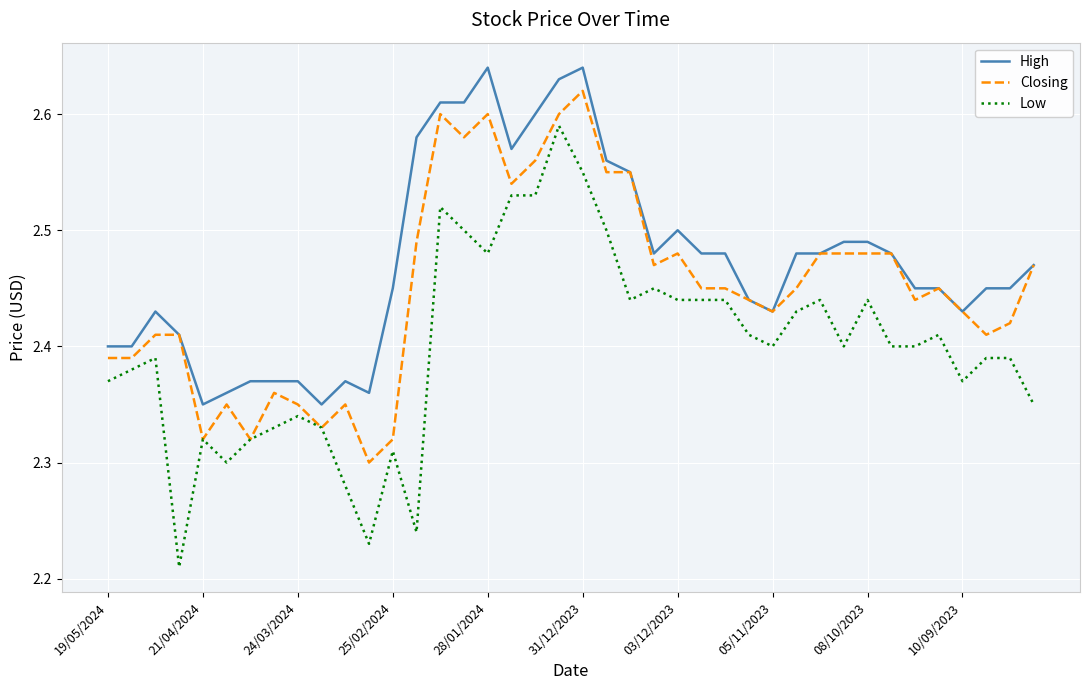

At how many categories does at least one series exceed 2?

40